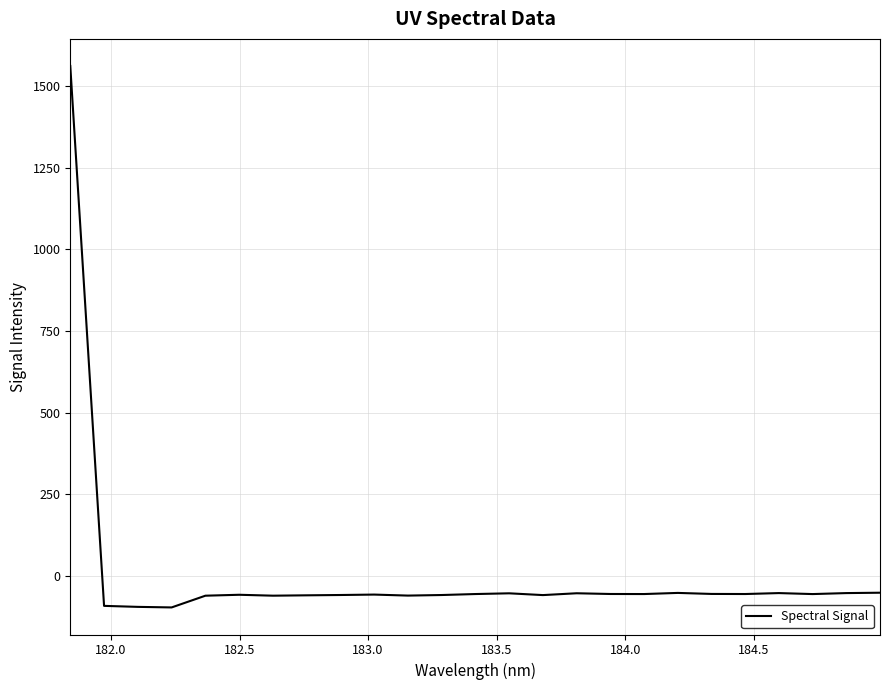

What is the maximum value shown in the chart?

1561.1